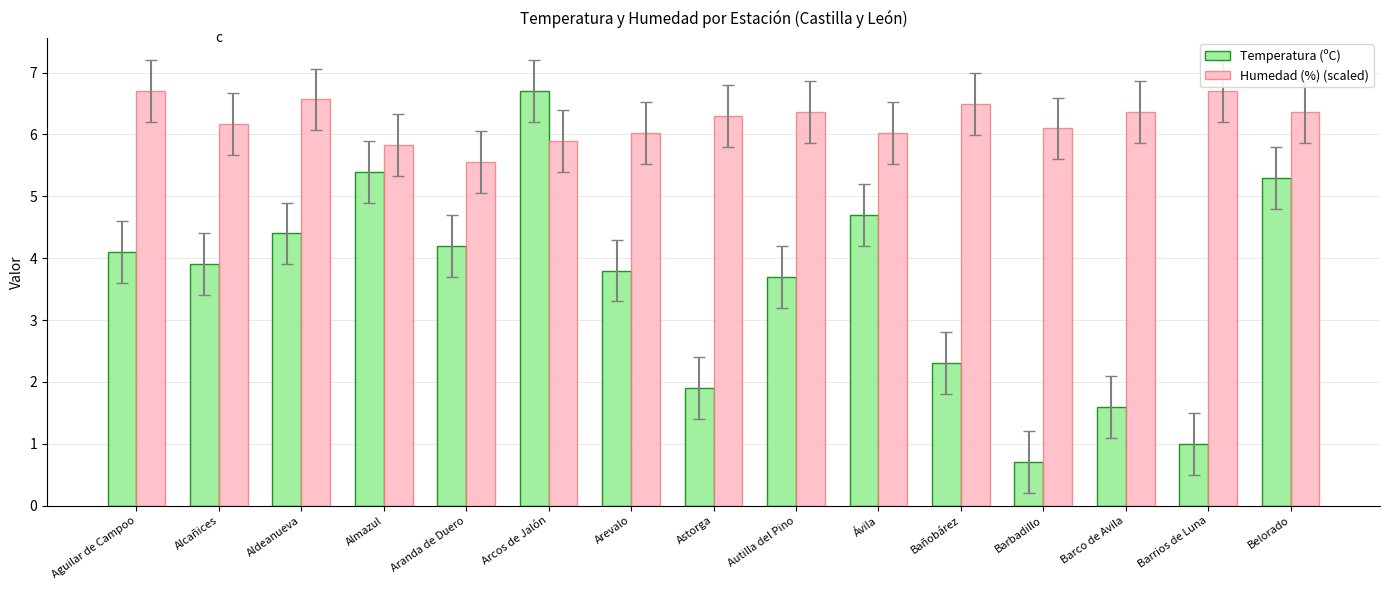

The Temperatura (ºC) series shows 4.0 at Bañobárez. True or false?

False